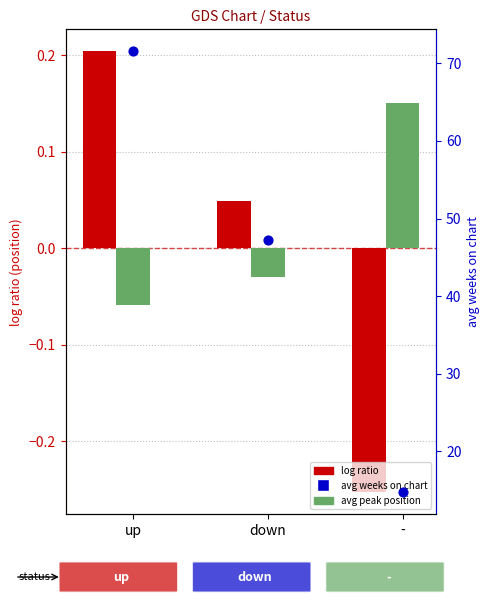

Which series contains the highest Y value?

avg weeks on chart